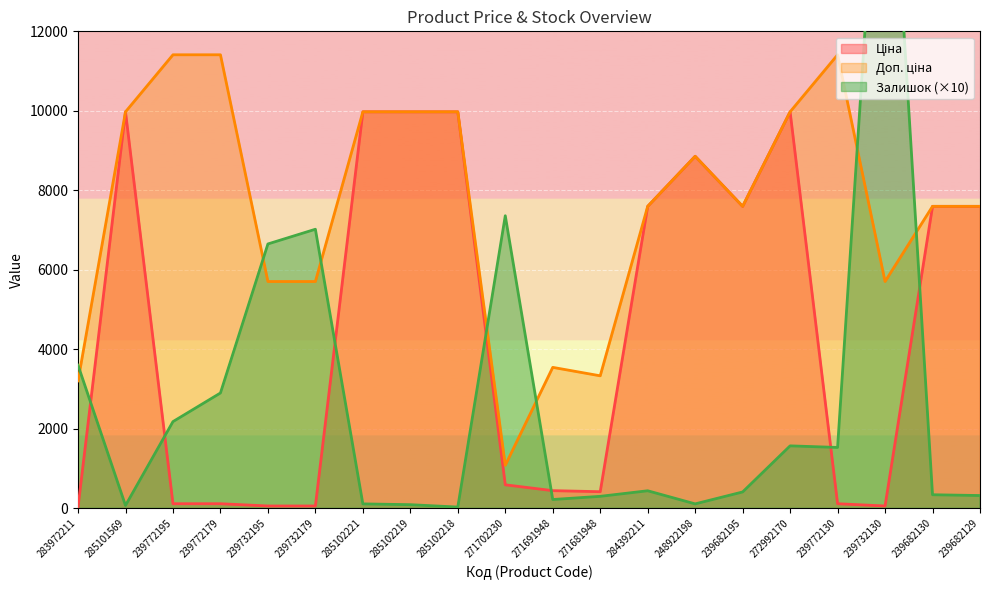

Reading left to right, what are all the values shown in this chart?

Ціна: 32.0	9975.0	114.1	114.1	57.0	57.0	9975.0	9975.0	9975.0	589.9	443.1	416.6	7596.5	8856.7	7596.5	9975.0	114.1	57.0	7596.5	7596.5
Доп. ціна: 3205.0	9975.0	11410.0	11410.0	5705.0	5705.0	9975.0	9975.0	9975.0	1081.7	3545.0	3332.5	7596.5	8856.7	7596.5	9975.0	11410.0	5705.0	7596.5	7596.5
Залишок: 3600.0	70.0	2180.0	2900.0	6650.0	7020.0	110.0	90.0	30.0	7360.0	220.0	300.0	440.0	110.0	410.0	1570.0	1530.0	19720.0	340.0	320.0